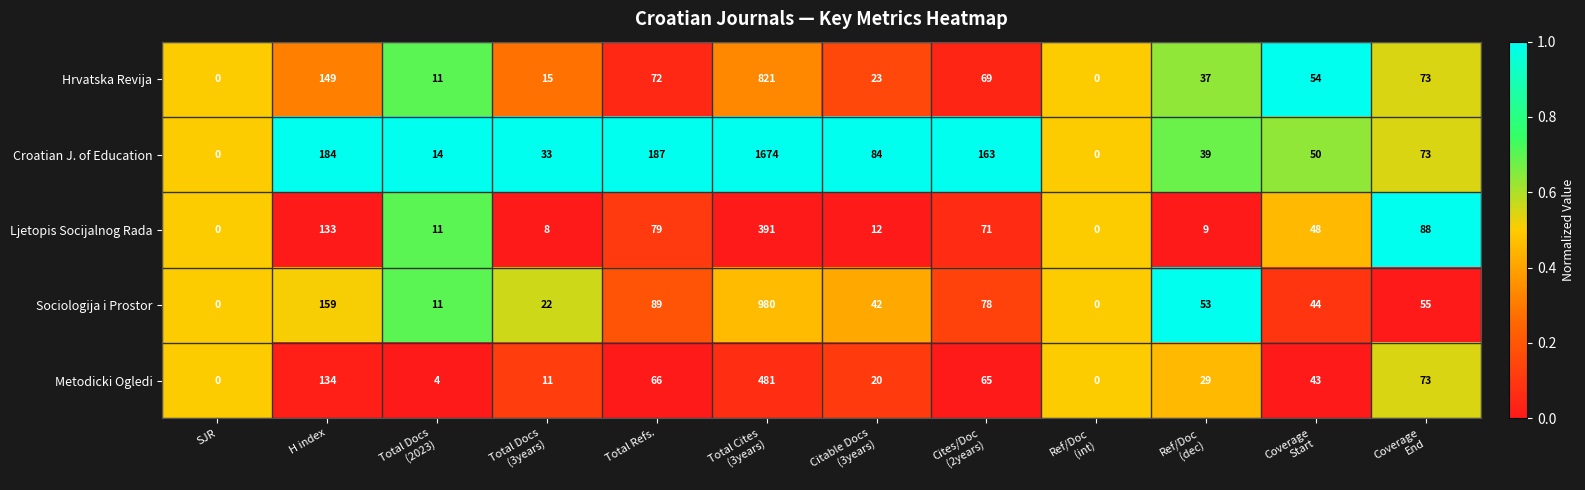

The Metodicki Ogledi series shows 230 at H index. True or false?

False